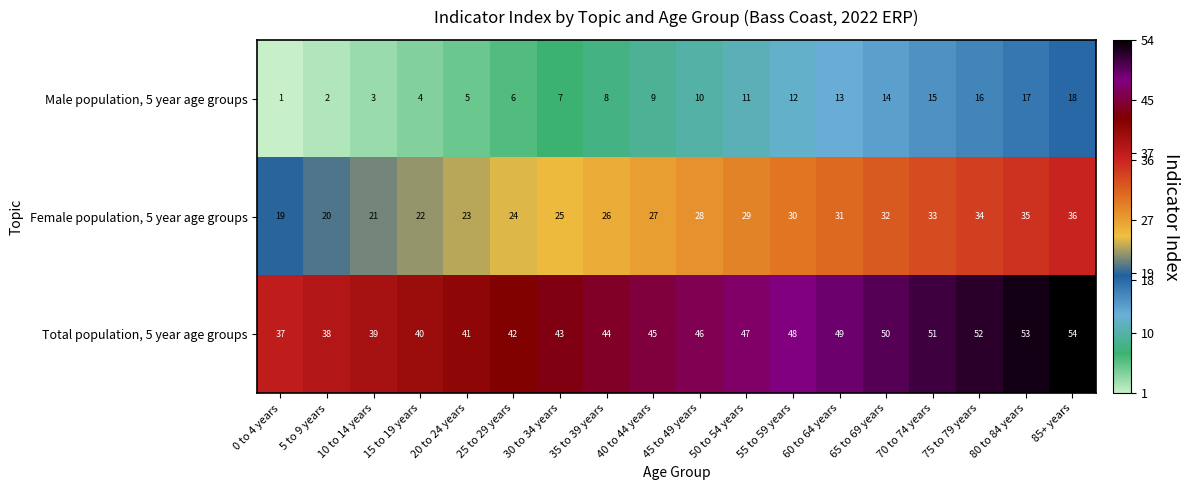

What is the maximum value shown in the chart?

54